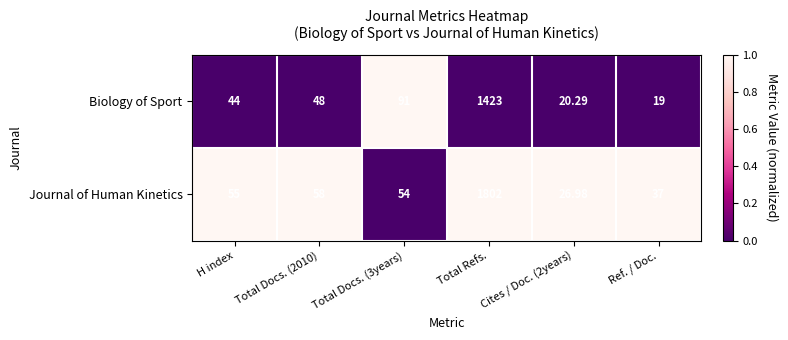

Between Total Docs. (3years) and Cites / Doc. (2years), which series saw the biggest shift?

Biology of Sport